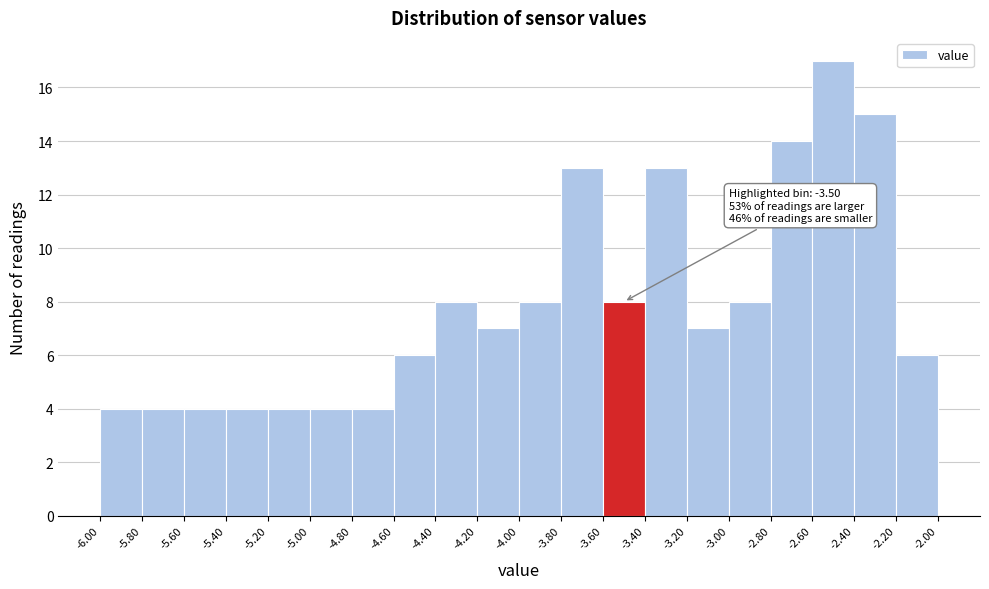

Which range on the x-axis has the tallest bar?

-2.60 to -2.40